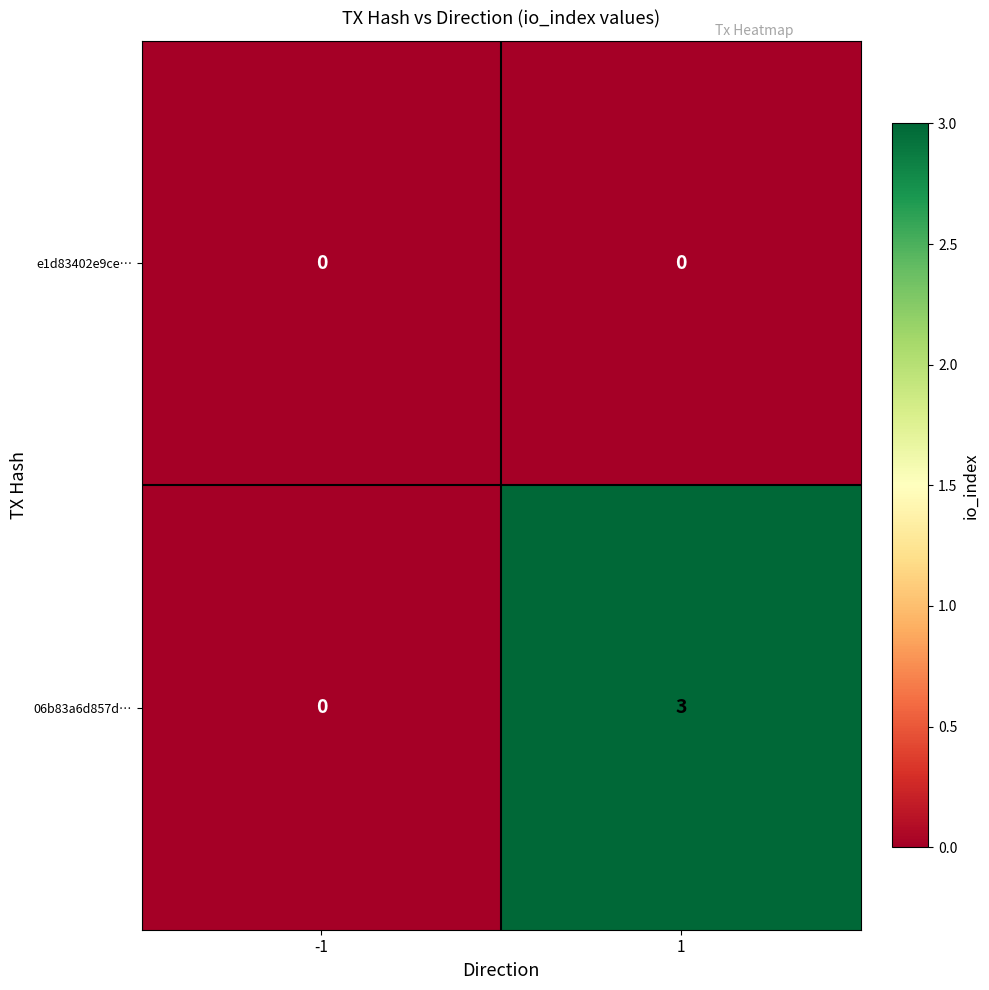

Which series has the widest spread of values?

06b83a6d857d…